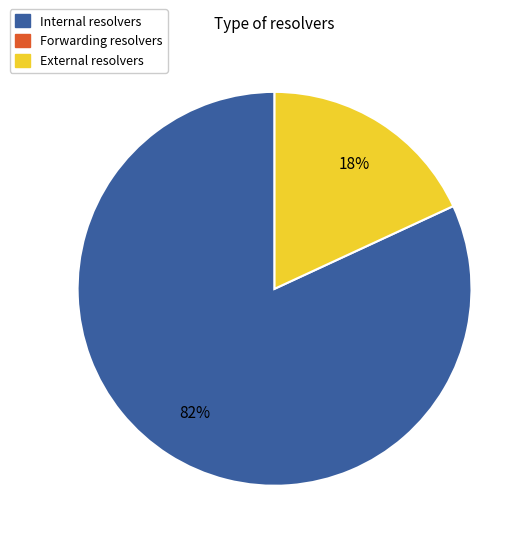

Is there a majority slice in this chart?

Yes